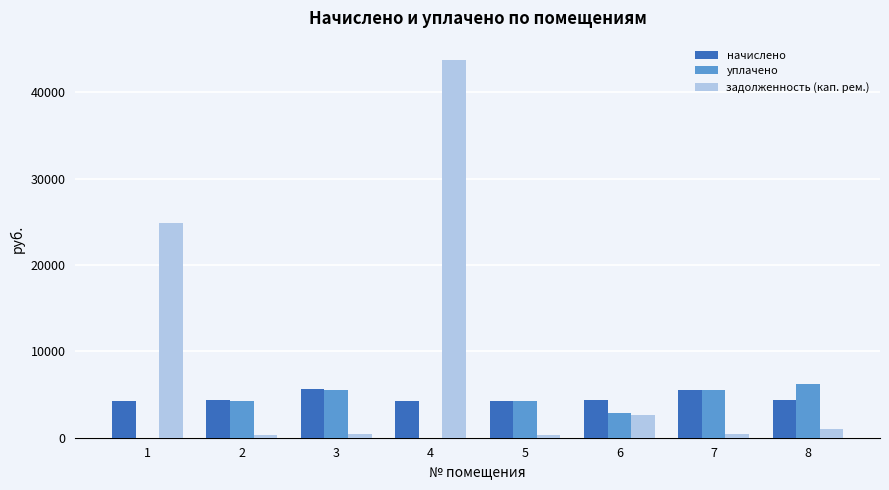

Between 1 and 2, which series saw the biggest shift?

задолженность (кап. рем.)